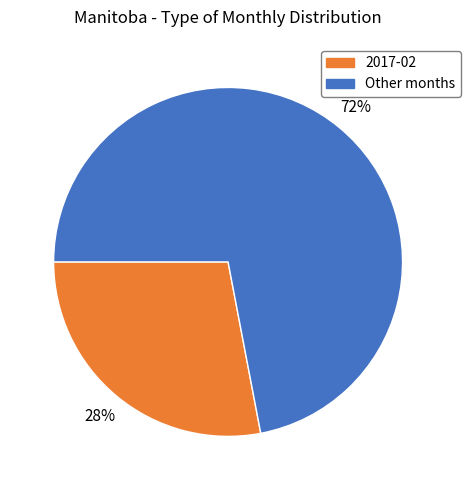

To the nearest percent, what is the difference between the largest and smallest slice percentages?

44%